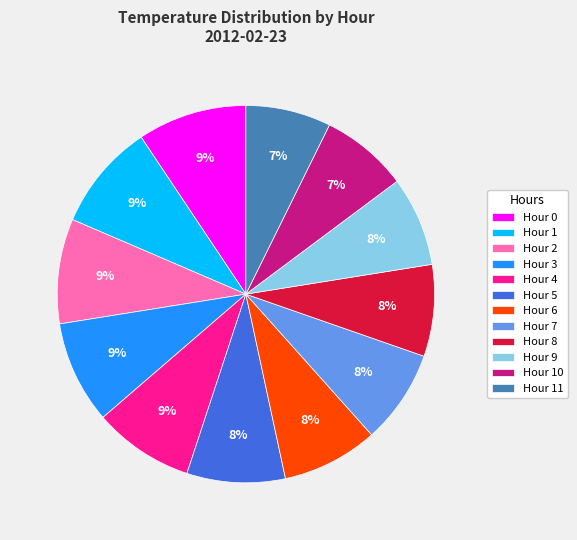

Do Hour 4 and Hour 11 together represent more than half of the pie?

No